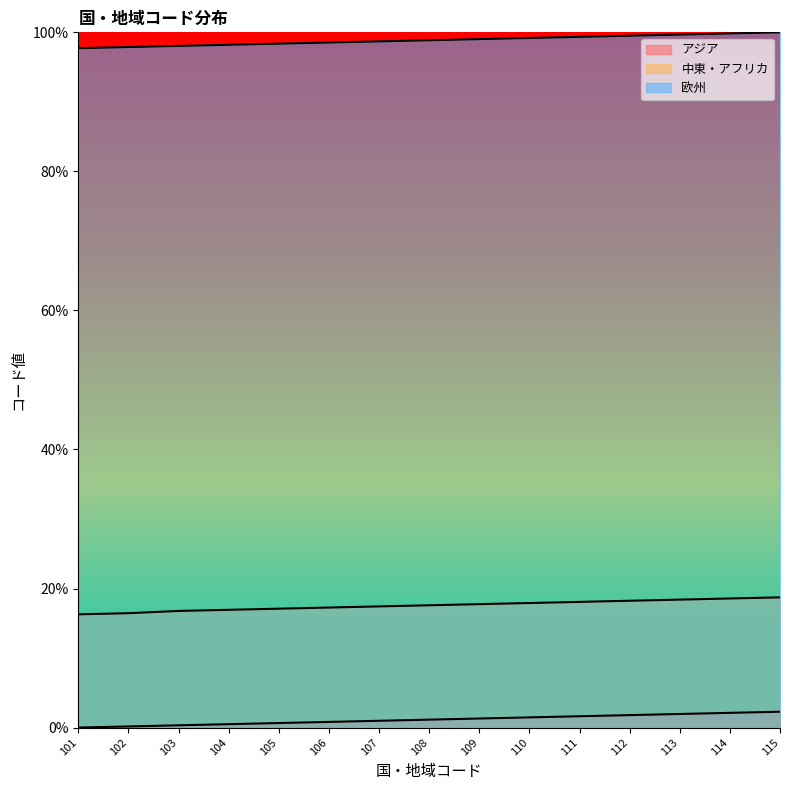

At which category is the sum across all series the highest?

115